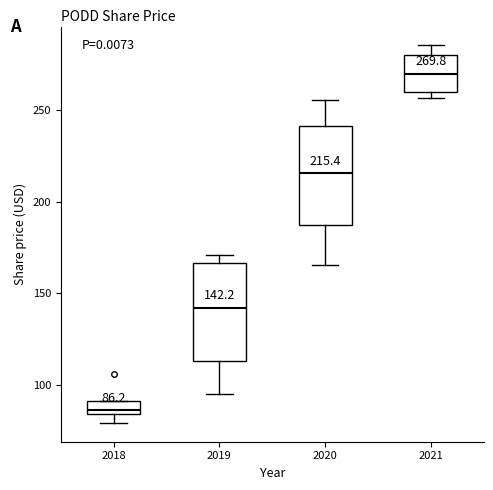

Which box has the highest median line?

2021